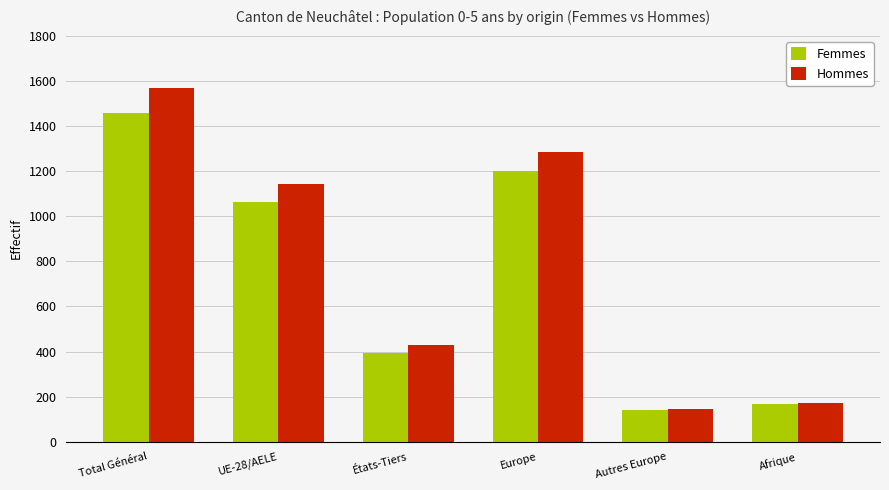

Where is Hommes nearest to the value 856?

UE-28/AELE